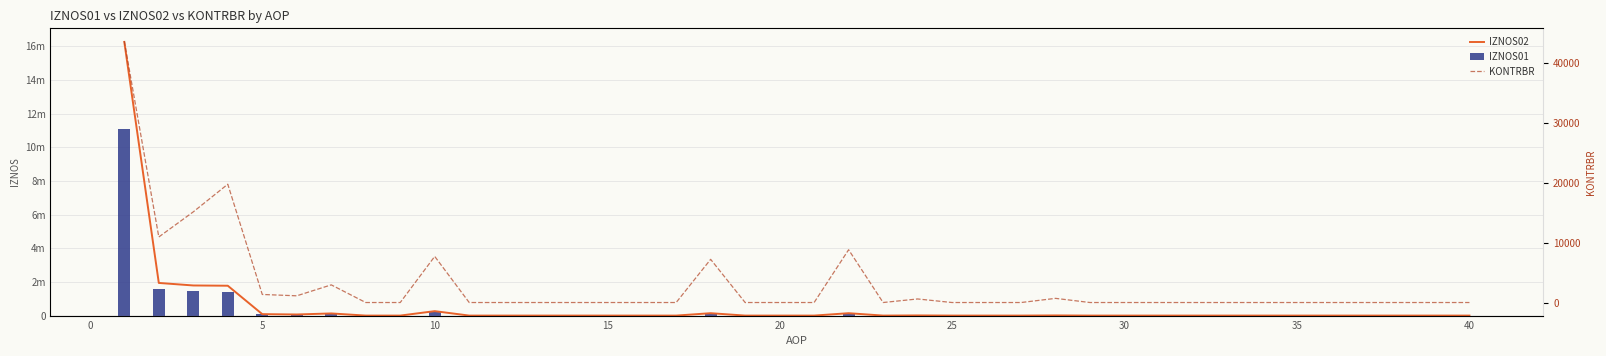

At how many categories does at least one series exceed 13425716?

1